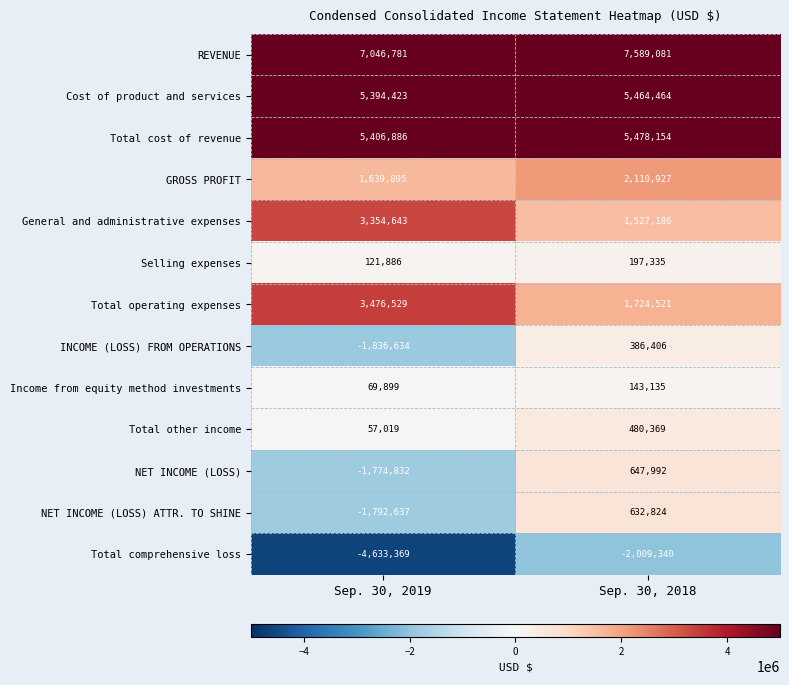

At which label is NET INCOME (LOSS) closest to -563420?

Sep. 30, 2019